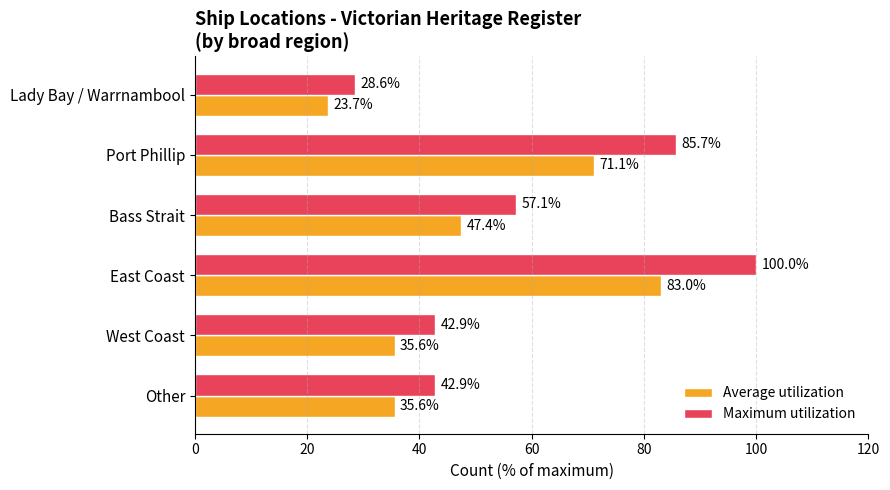

Which series has the largest range (max minus min)?

Maximum utilization